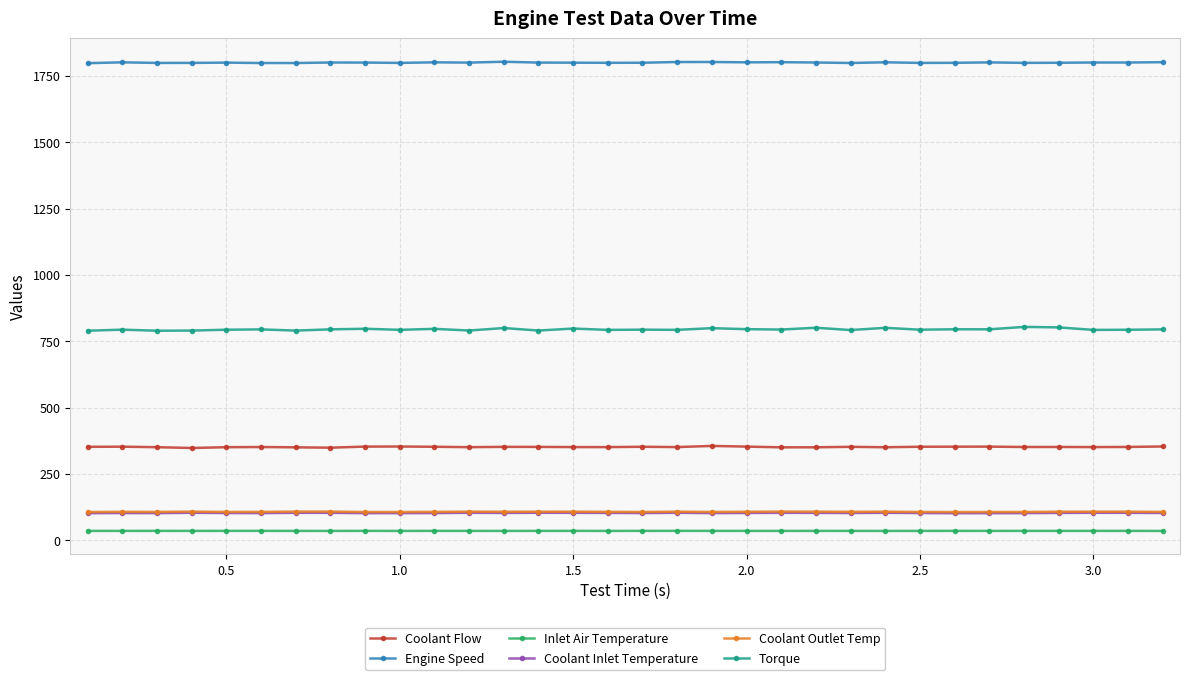

True or false: Coolant Flow has more than 2 interior local peaks.

True